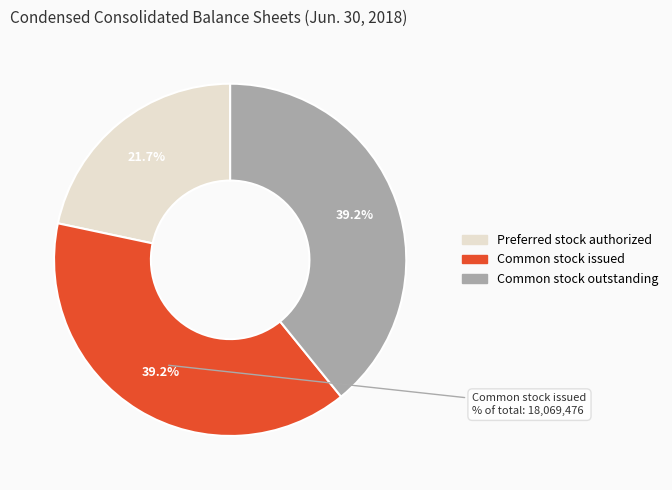

What is the ratio of the value at Preferred stock authorized to the value at Common stock outstanding?

0.6